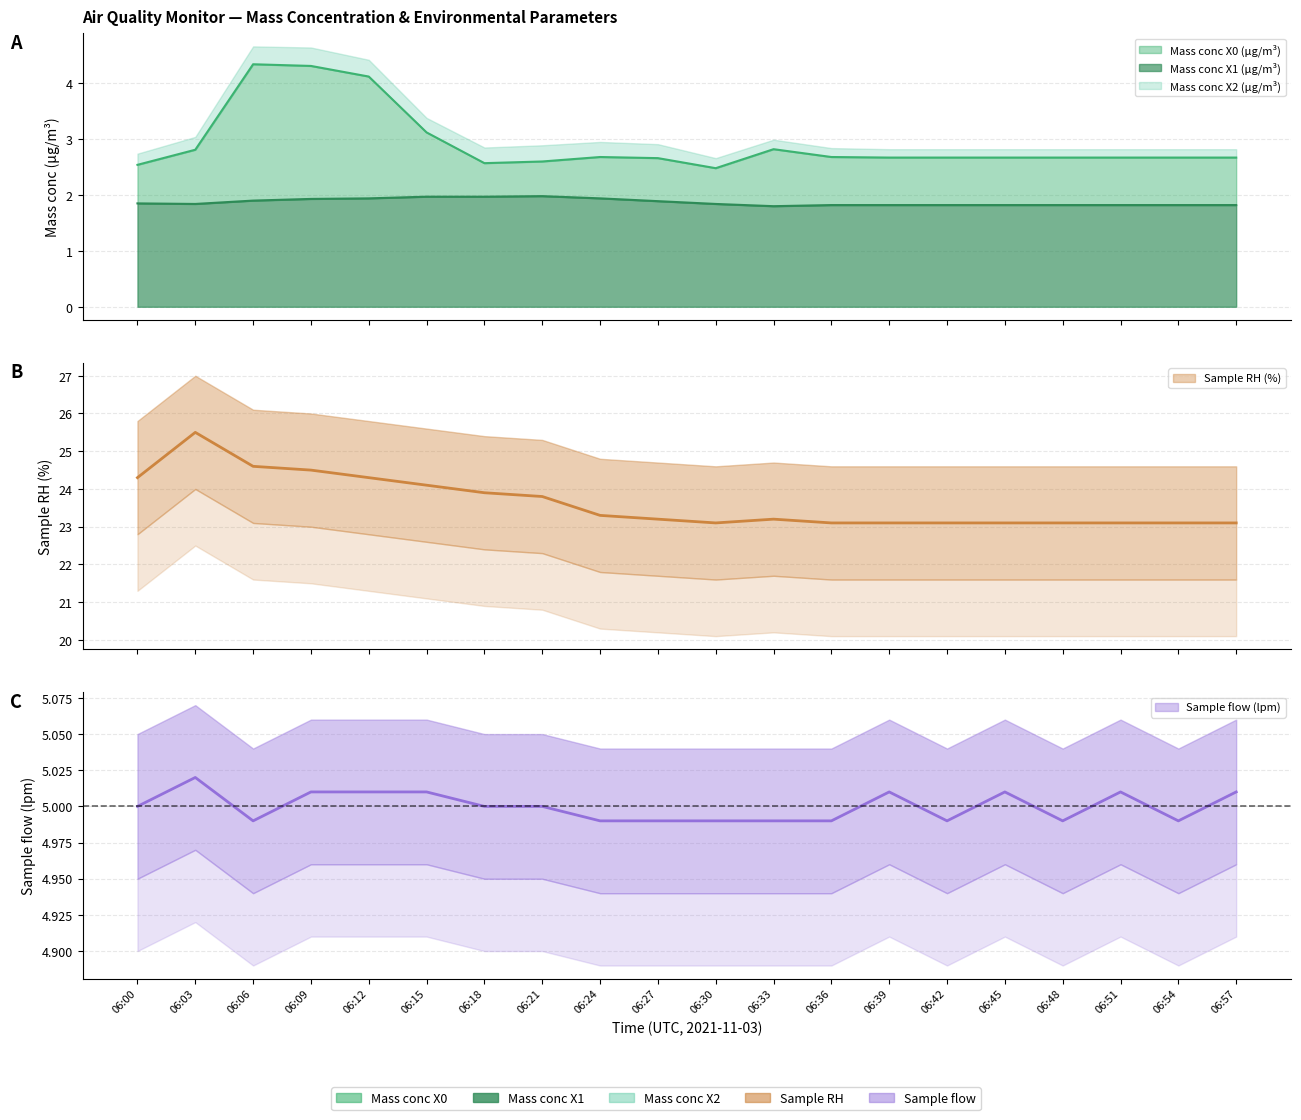

True or false: Mass conc X1 (μg/m³) has a value of 0.4 at 06:54.

False